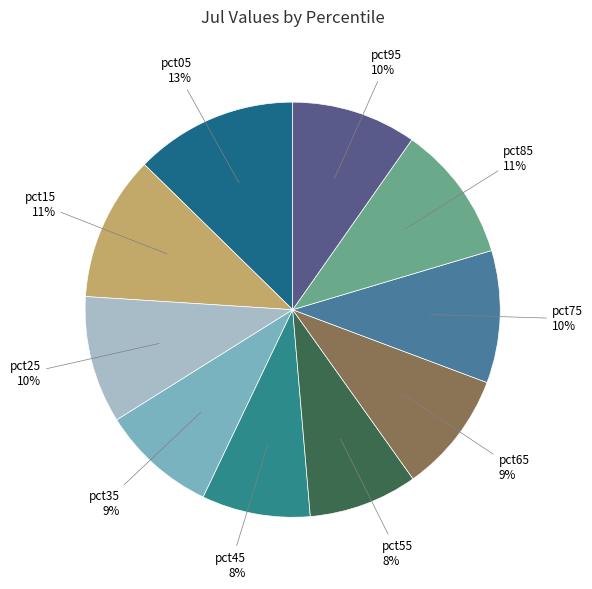

Is there any slice that represents more than half of the pie?

No